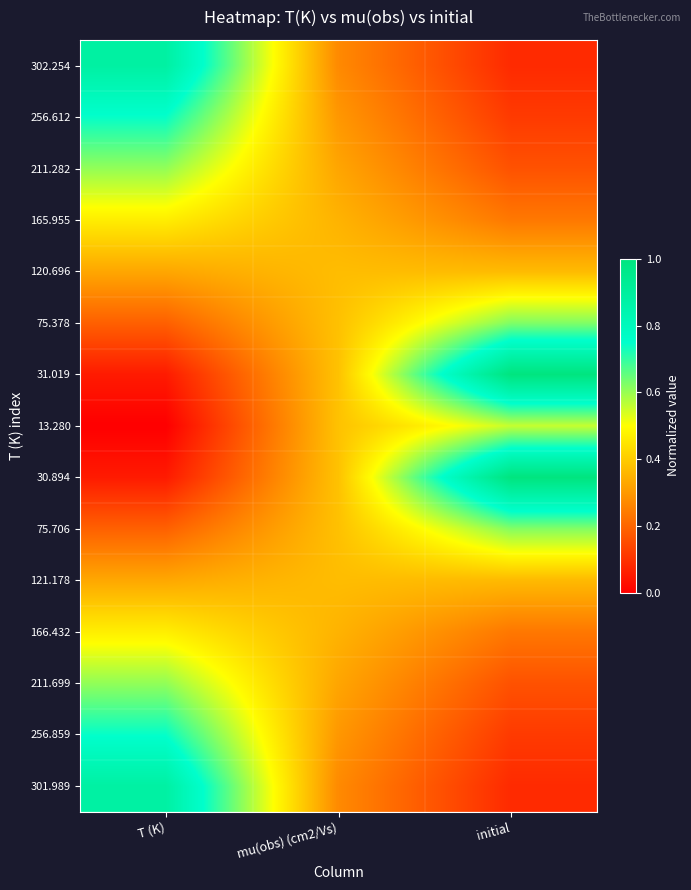

Which has a higher value, initial or mu(obs) (cm2/Vs)?

mu(obs) (cm2/Vs)